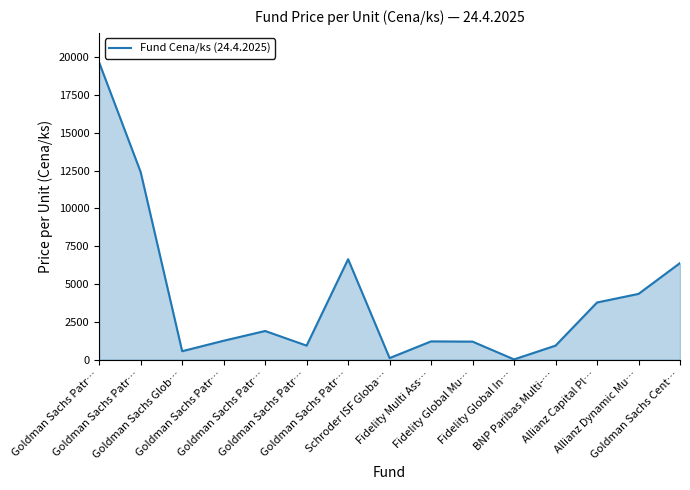

What is the average value?

4084.6